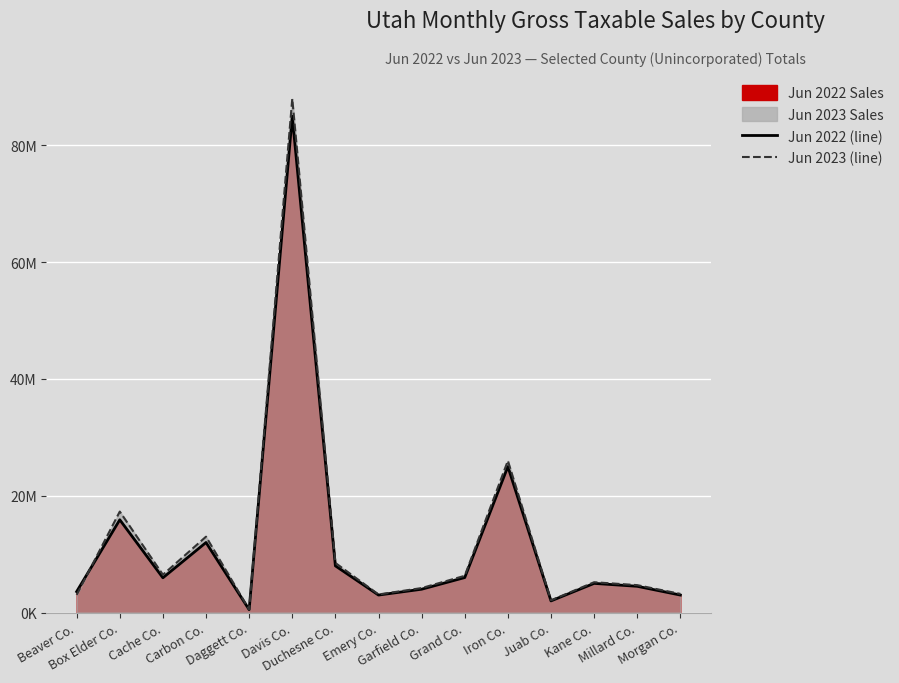

What is the total value across all series at Carbon Co.?

25000000